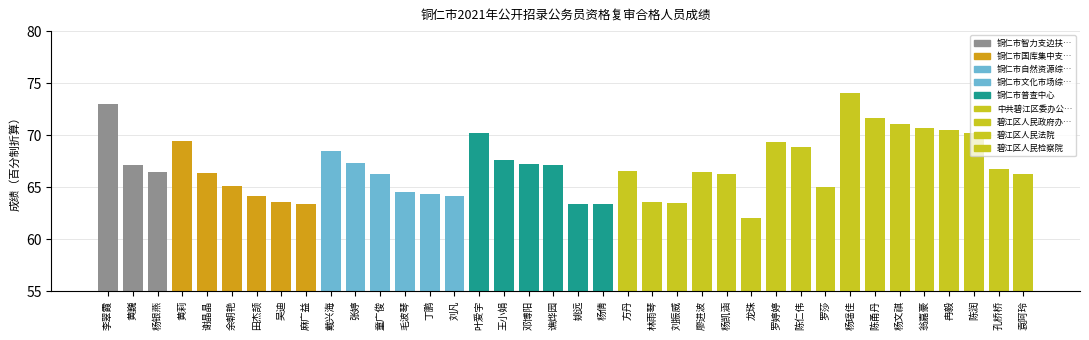

Is it true that the value at 陈润 is 118.6?

False